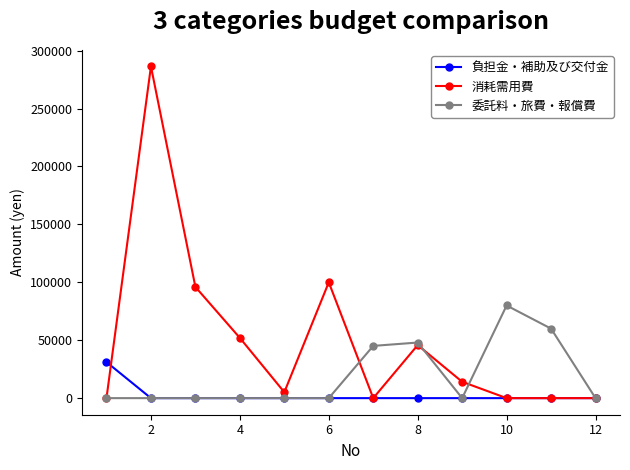

What are all the series names shown in the legend?

負担金・補助及び交付金, 消耗需用費, 委託料・旅費・報償費